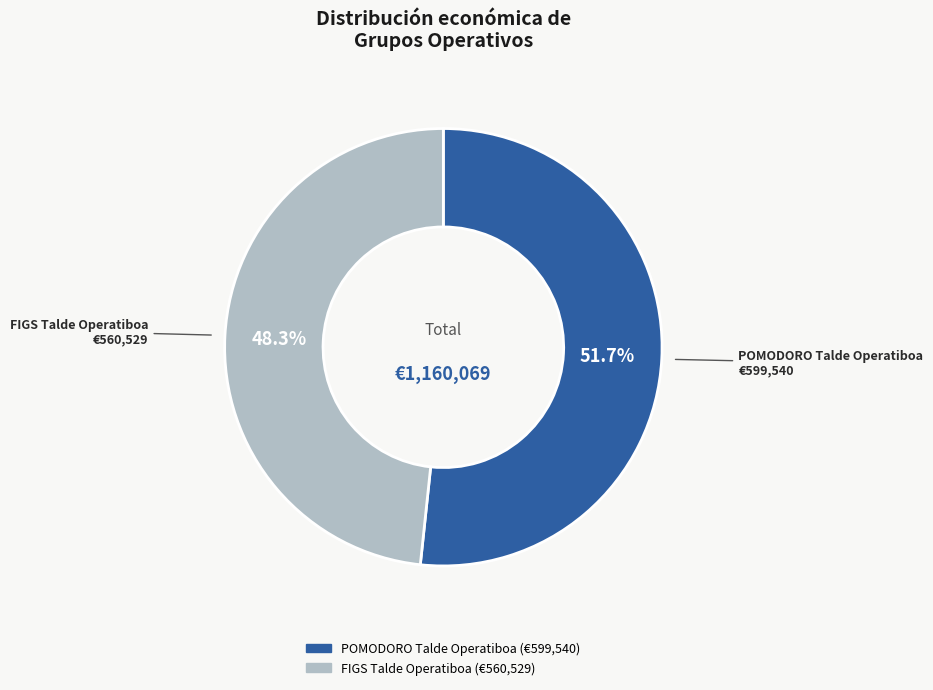

Count the number of slices in the pie.

2